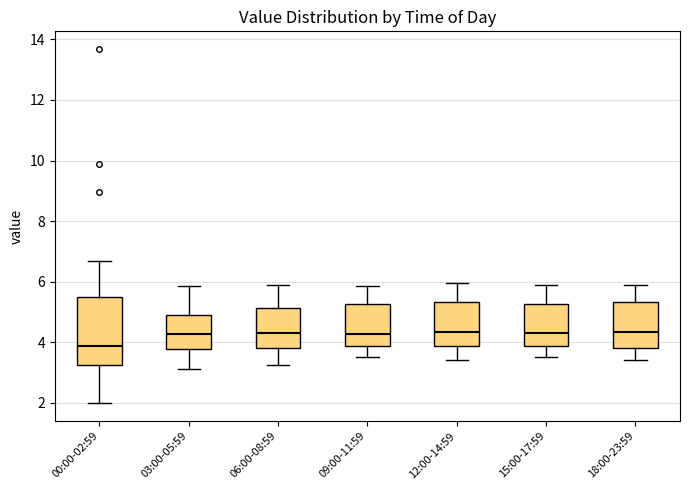

Reading left to right, transcribe this box plot: for each box, give where its median line is, the range the box spans, and where its two whiskers end, as read against the y-axis. The values are not printed on the chart, so give them approximately, as read against the axis.

00:00-02:59: median 3.8, box 3.2 to 5.4, whiskers 2.0 to 6.6
03:00-05:59: median 4.2, box 3.8 to 4.8, whiskers 3.2 to 5.8
06:00-08:59: median 4.4, box 3.8 to 5.2, whiskers 3.2 to 6.0
09:00-11:59: median 4.2, box 3.8 to 5.2, whiskers 3.6 to 5.8
12:00-14:59: median 4.4, box 3.8 to 5.4, whiskers 3.4 to 6.0
15:00-17:59: median 4.4, box 3.8 to 5.2, whiskers 3.6 to 6.0
18:00-23:59: median 4.4, box 3.8 to 5.4, whiskers 3.4 to 6.0